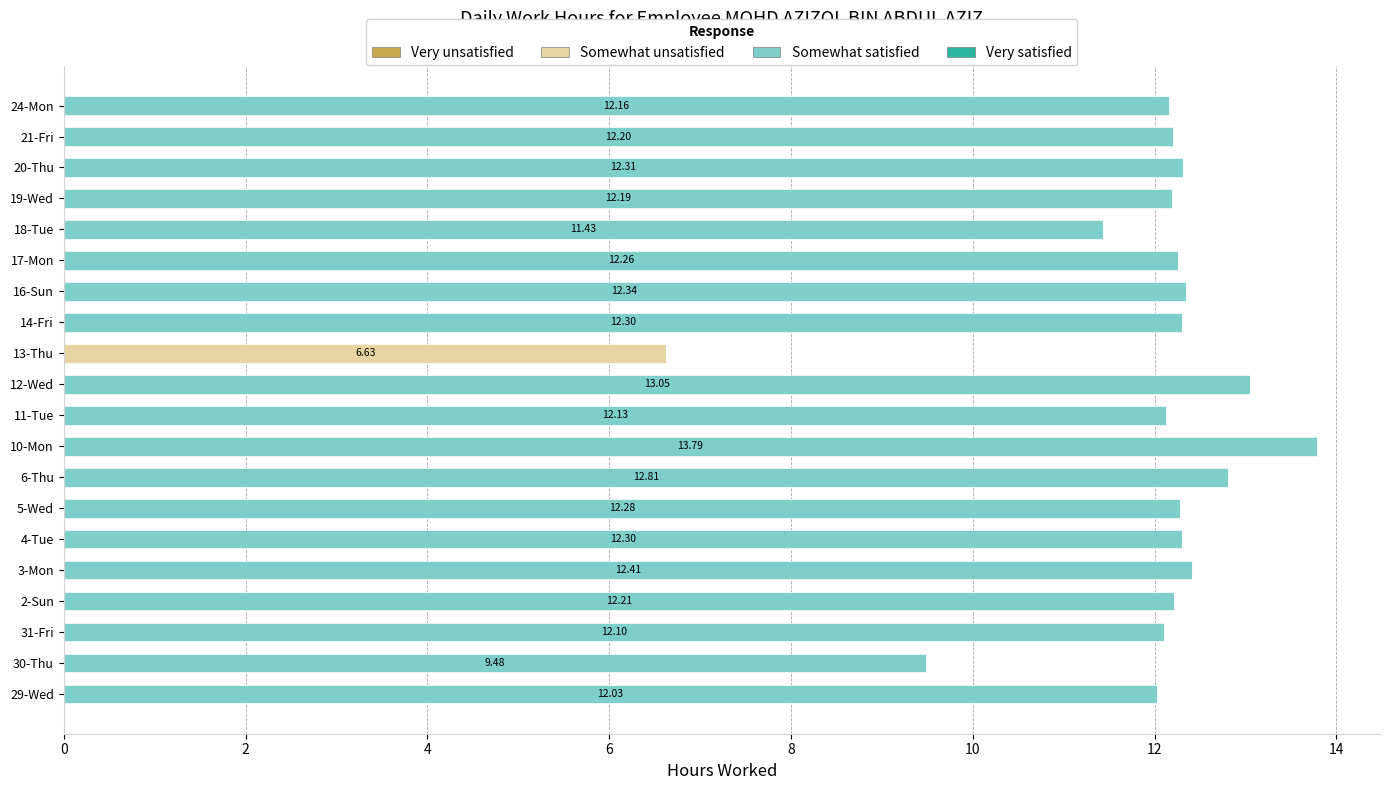

What is the total value across all series at 18-Tue?

11.4